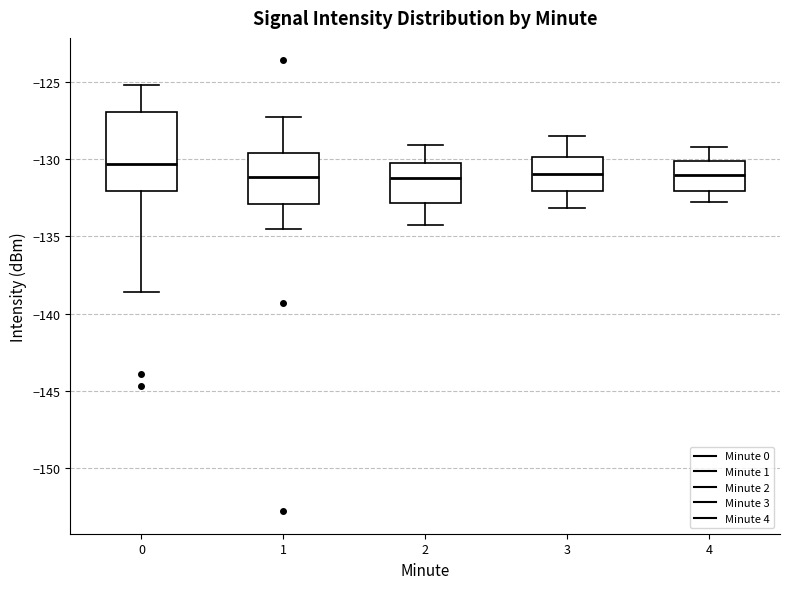

Reading left to right, transcribe this box plot: for each box, give where its median line is, the range the box spans, and where its two whiskers end, as read against the y-axis. The values are not printed on the chart, so give them approximately, as read against the axis.

0: median -130.5, box -132.0 to -127.0, whiskers -138.5 to -125.0
1: median -131.0, box -133.0 to -129.5, whiskers -134.5 to -127.5
2: median -131.0, box -133.0 to -130.0, whiskers -134.5 to -129.0
3: median -131.0, box -132.0 to -130.0, whiskers -133.0 to -128.5
4: median -131.0, box -132.0 to -130.0, whiskers -133.0 to -129.0